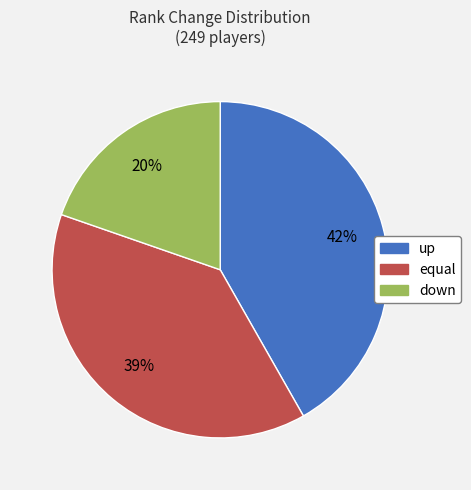

How many segments does this pie chart have?

3